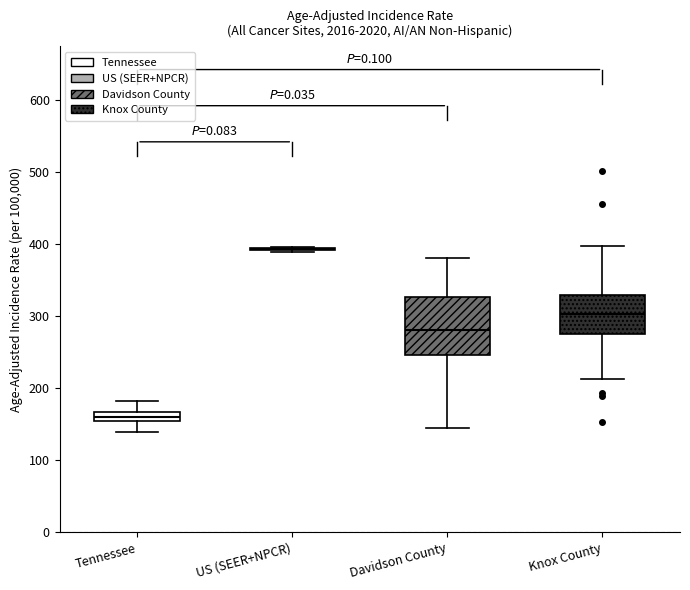

Where does the upper whisker of the box for Davidson County end on the y-axis? The values are not printed on the chart, so give them approximately, as read against the axis.

380